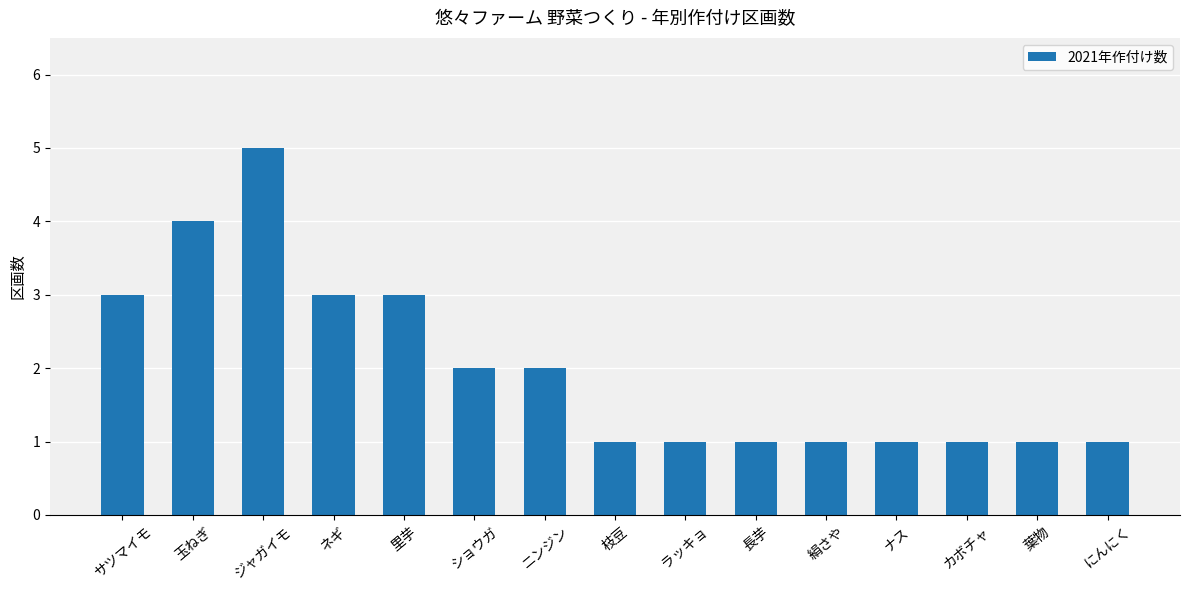

What is the label of the 6th bar from the right?

長芋